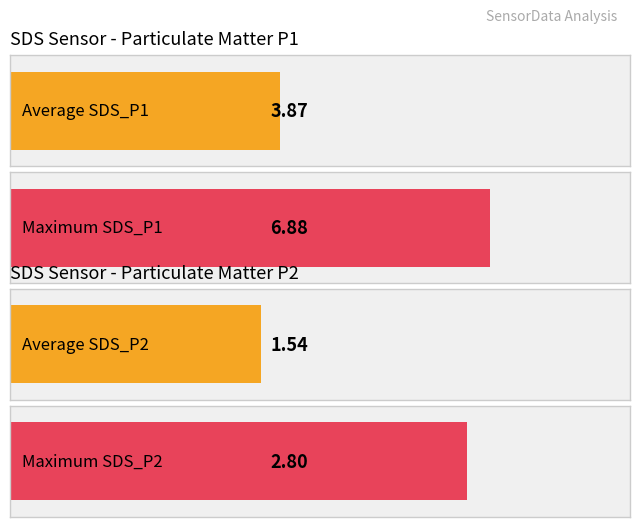

Are the bars horizontal?

Yes